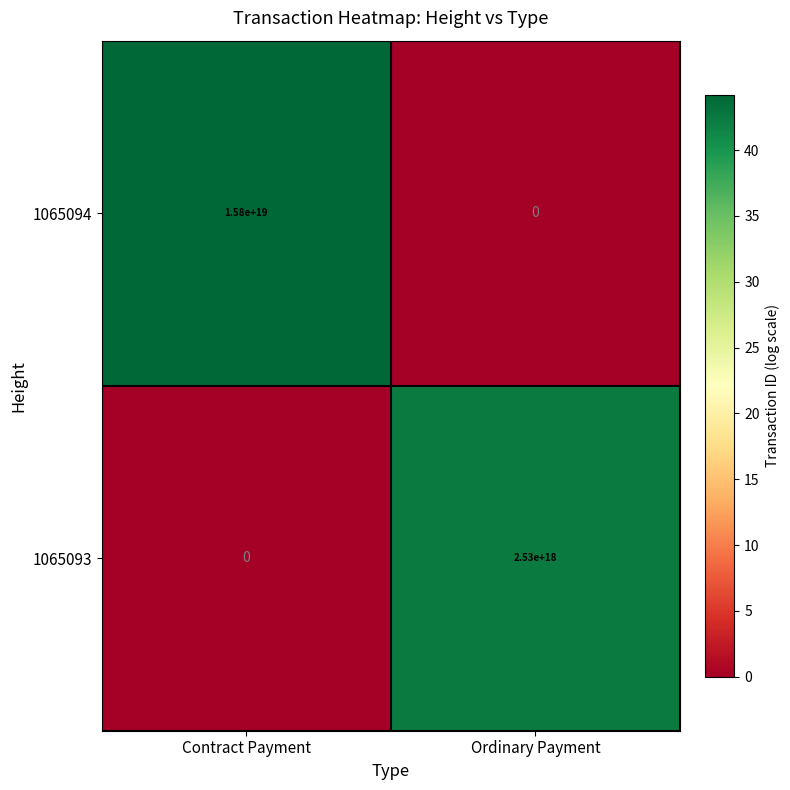

Where is 1065094 nearest to the value 7900000000000000000?

Contract Payment